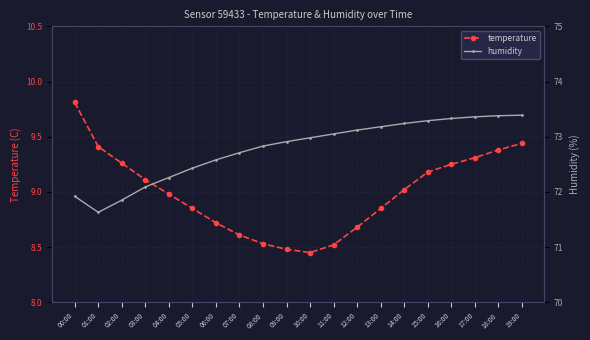

The humidity series shows 73.0 at 10:00. True or false?

True